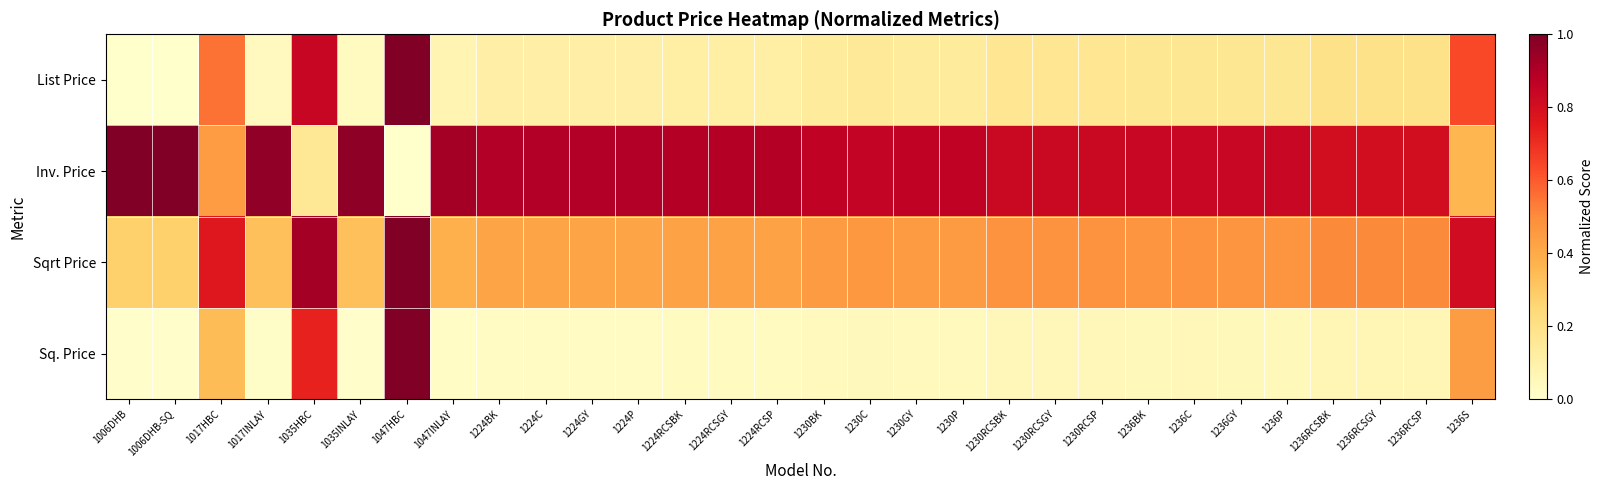

Reading left to right, list all the values displayed in this chart.

List Price: 1006DHB=0.0	1006DHB-SQ=0.0	1017HBC=0.6	1017INLAY=0.0	1035HBC=0.8	1035INLAY=0.0	1047HBC=1.0	1047INLAY=0.1	1224BK=0.1	1224C=0.1	1224GY=0.1	1224P=0.1	1224RCSBK=0.1	1224RCSGY=0.1	1224RCSP=0.1	1230BK=0.1	1230C=0.1	1230GY=0.1	1230P=0.1	1230RCSBK=0.2	1230RCSGY=0.2	1230RCSP=0.2	1236BK=0.2	1236C=0.2	1236GY=0.2	1236P=0.2	1236RCSBK=0.2	1236RCSGY=0.2	1236RCSP=0.2	1236S=0.6
Inv. Price: 1006DHB=1.0	1006DHB-SQ=1.0	1017HBC=0.4	1017INLAY=1.0	1035HBC=0.2	1035INLAY=1.0	1047HBC=0.0	1047INLAY=0.9	1224BK=0.9	1224C=0.9	1224GY=0.9	1224P=0.9	1224RCSBK=0.9	1224RCSGY=0.9	1224RCSP=0.9	1230BK=0.9	1230C=0.9	1230GY=0.9	1230P=0.9	1230RCSBK=0.8	1230RCSGY=0.8	1230RCSP=0.8	1236BK=0.8	1236C=0.8	1236GY=0.8	1236P=0.8	1236RCSBK=0.8	1236RCSGY=0.8	1236RCSP=0.8	1236S=0.4
Sqrt Price: 1006DHB=0.3	1006DHB-SQ=0.3	1017HBC=0.8	1017INLAY=0.3	1035HBC=0.9	1035INLAY=0.3	1047HBC=1.0	1047INLAY=0.4	1224BK=0.4	1224C=0.4	1224GY=0.4	1224P=0.4	1224RCSBK=0.4	1224RCSGY=0.4	1224RCSP=0.4	1230BK=0.5	1230C=0.5	1230GY=0.5	1230P=0.5	1230RCSBK=0.5	1230RCSGY=0.5	1230RCSP=0.5	1236BK=0.5	1236C=0.5	1236GY=0.5	1236P=0.5	1236RCSBK=0.5	1236RCSGY=0.5	1236RCSP=0.5	1236S=0.8
Sq. Price: 1006DHB=0.0	1006DHB-SQ=0.0	1017HBC=0.3	1017INLAY=0.0	1035HBC=0.7	1035INLAY=0.0	1047HBC=1.0	1047INLAY=0.0	1224BK=0.0	1224C=0.0	1224GY=0.0	1224P=0.0	1224RCSBK=0.0	1224RCSGY=0.0	1224RCSP=0.0	1230BK=0.0	1230C=0.0	1230GY=0.0	1230P=0.0	1230RCSBK=0.1	1230RCSGY=0.1	1230RCSP=0.1	1236BK=0.1	1236C=0.1	1236GY=0.1	1236P=0.1	1236RCSBK=0.1	1236RCSGY=0.1	1236RCSP=0.1	1236S=0.4